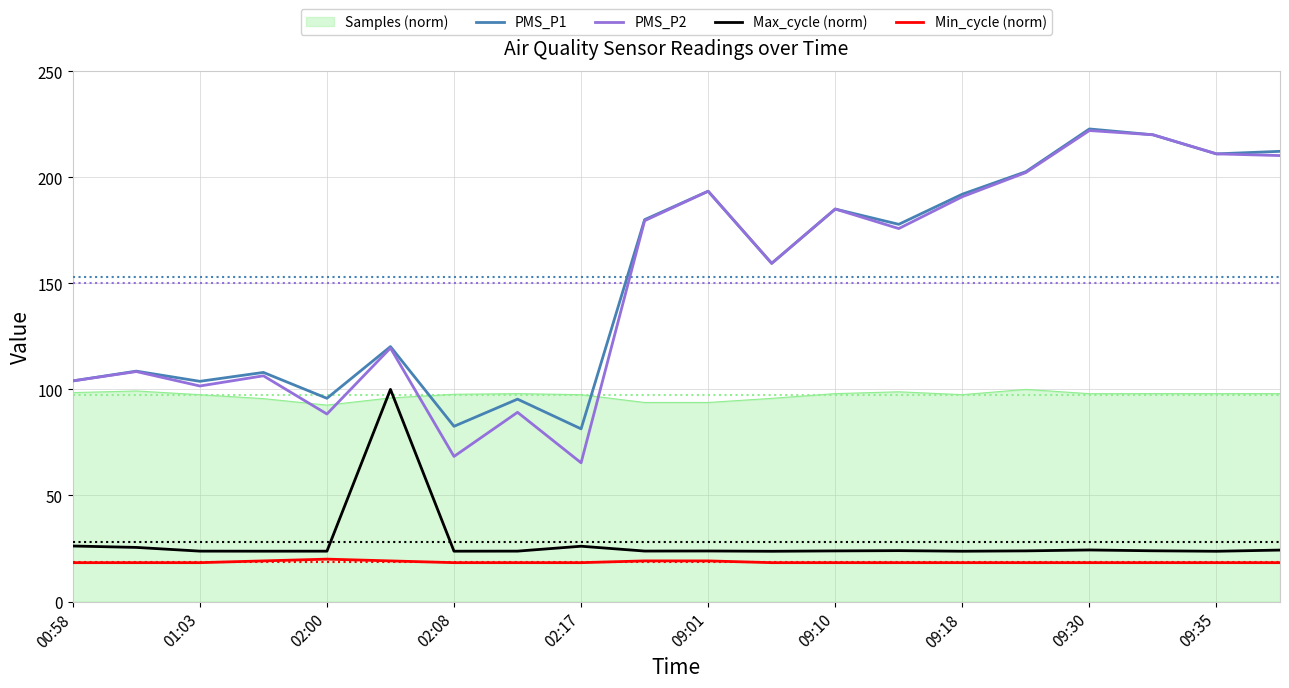

Count the number of data series in this chart.

5